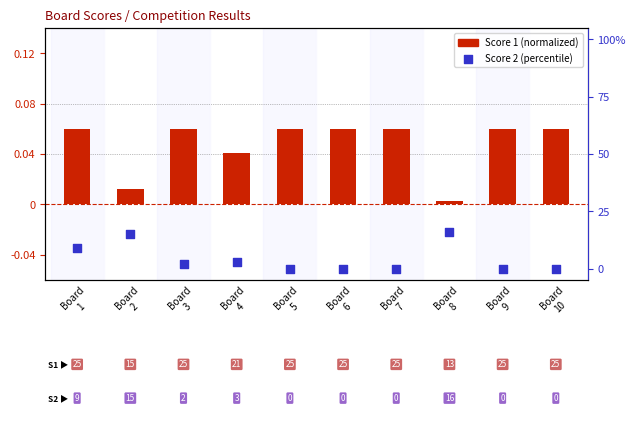

What is the total value across all series at Board
7?

0.1